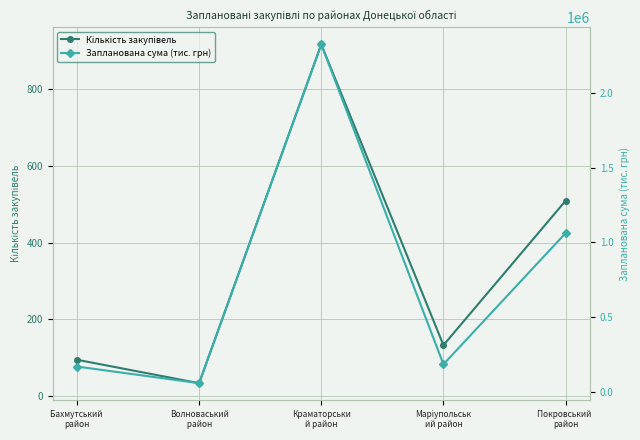

What is the difference between the Запланована сума (тис. грн) values at Бахмутський 
район and Волноваський
 район?

111304.6